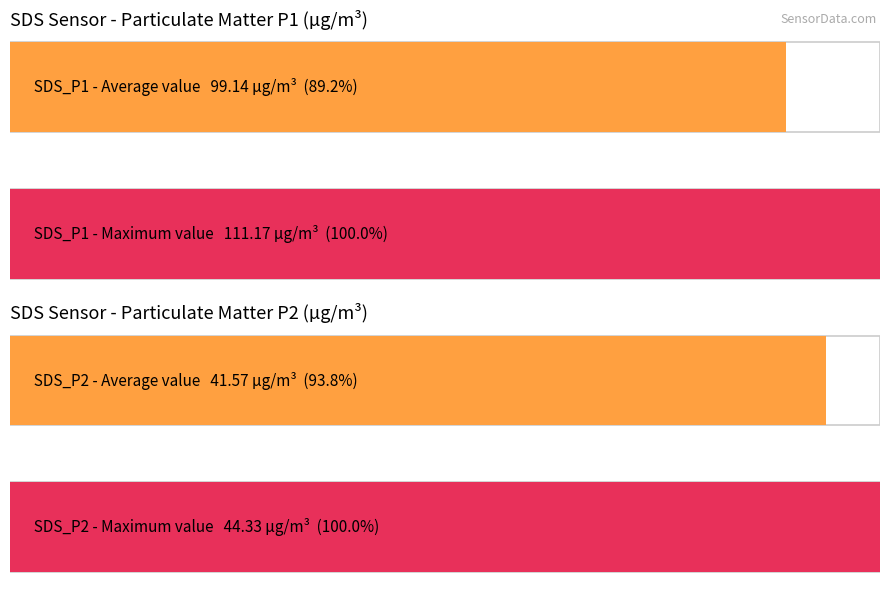

What is the average value of the SDS_P2 series?

41.6